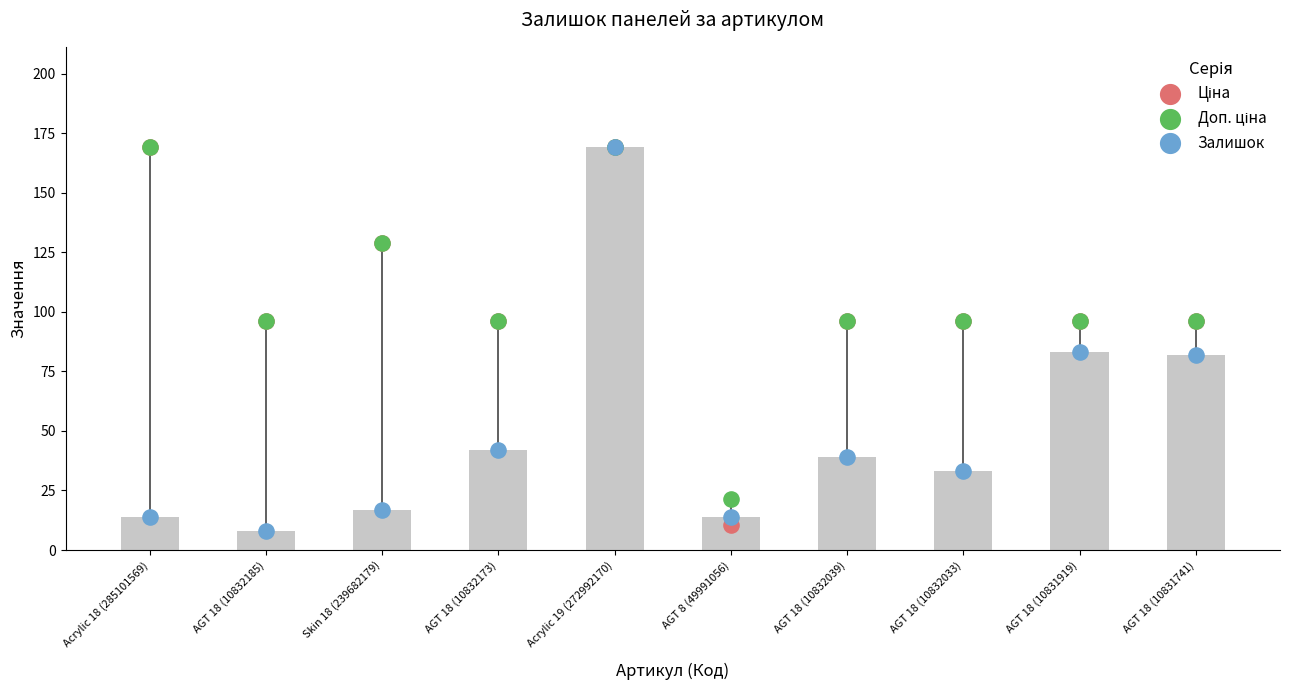

What are all the series names shown in the legend?

Ціна, Доп. ціна, Залишок